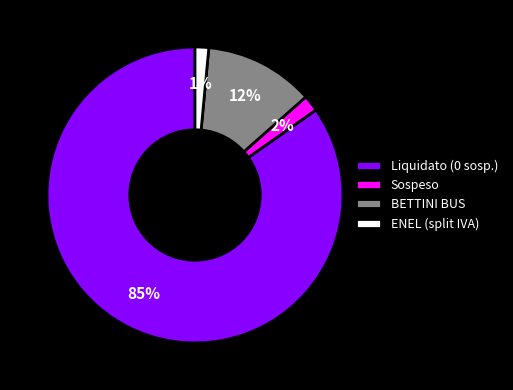

Is the sum of Liquidato (0 sosp.) and ENEL (split IVA) greater than half?

Yes